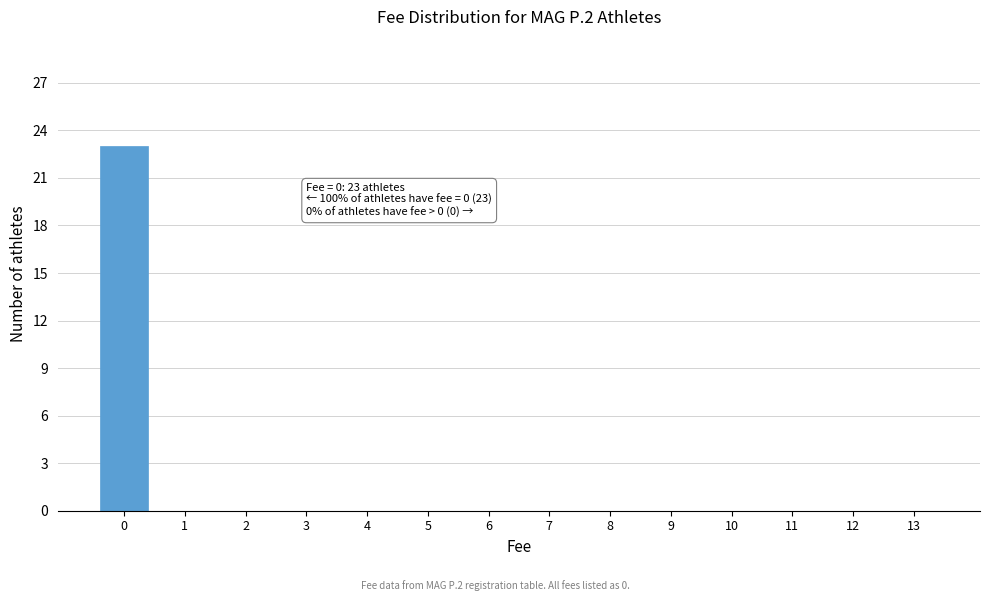

Reading left to right, what are all the values shown in this chart?

0=23	1=0	2=0	3=0	4=0	5=0	6=0	7=0	8=0	9=0	10=0	11=0	12=0	13=0